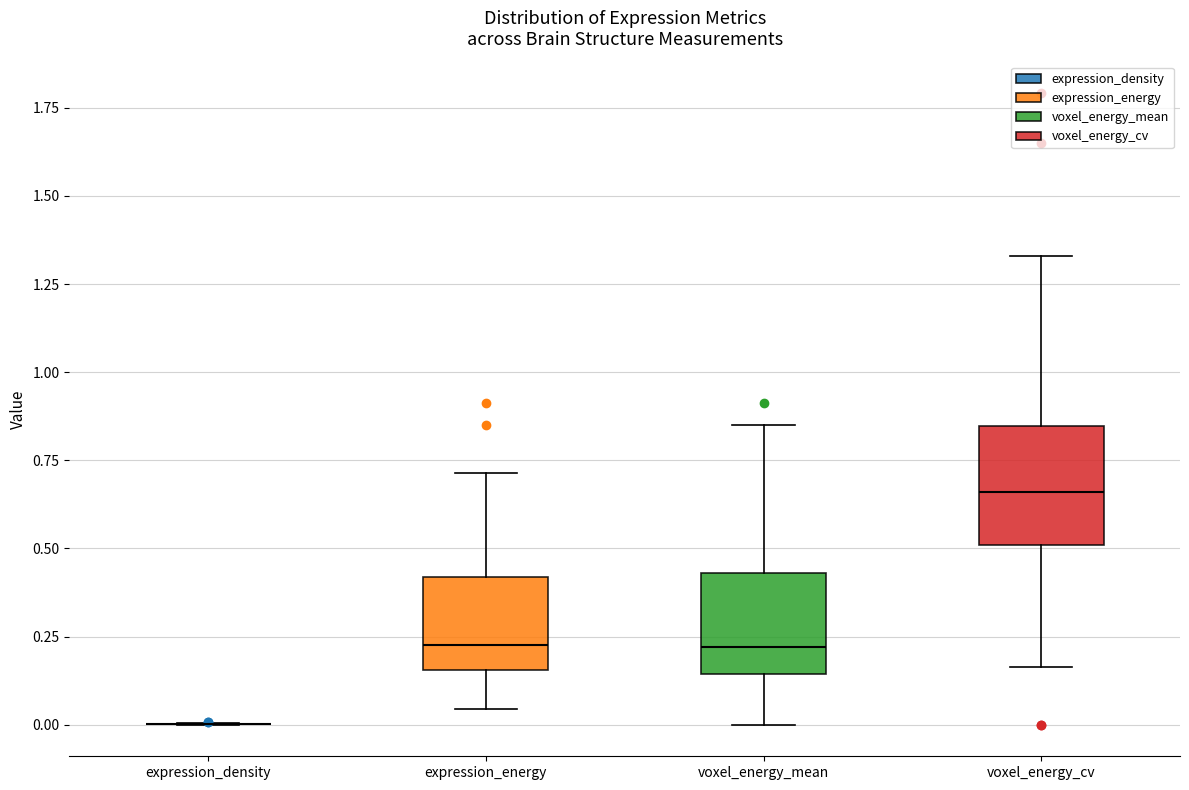

Reading left to right, read every box against the y-axis: the position of its median line, the range the box covers, and the ends of its whiskers. The values are not printed on the chart, so give them approximately, as read against the axis.

expression_density: box collapsed to a line at 0.00, whiskers 0.00 to 0.00
expression_energy: median 0.25, box 0.15 to 0.40, whiskers 0.05 to 0.70
voxel_energy_mean: median 0.20, box 0.15 to 0.45, whiskers 0.00 to 0.85
voxel_energy_cv: median 0.65, box 0.50 to 0.85, whiskers 0.15 to 1.35